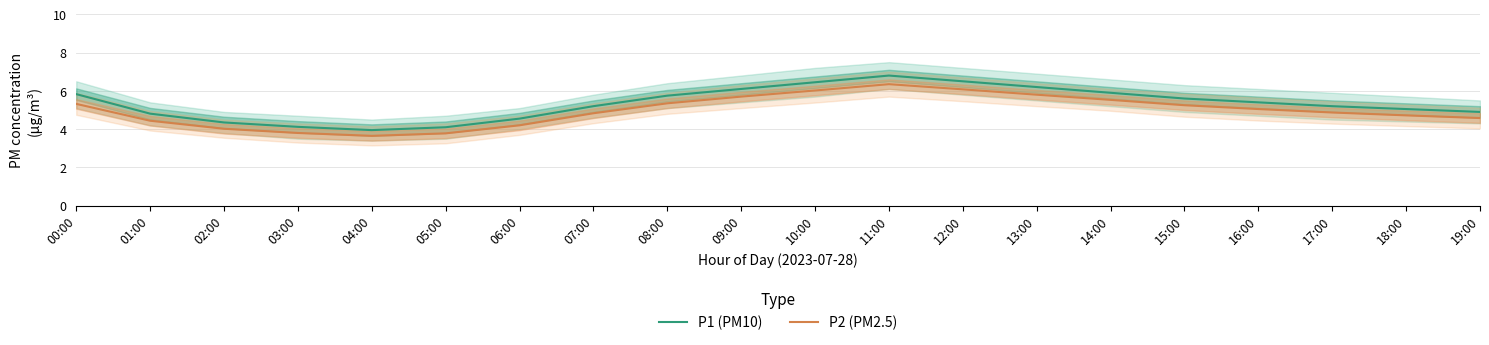

Is it true that P2 (PM2.5) equals 5.2 at 15:00?

True